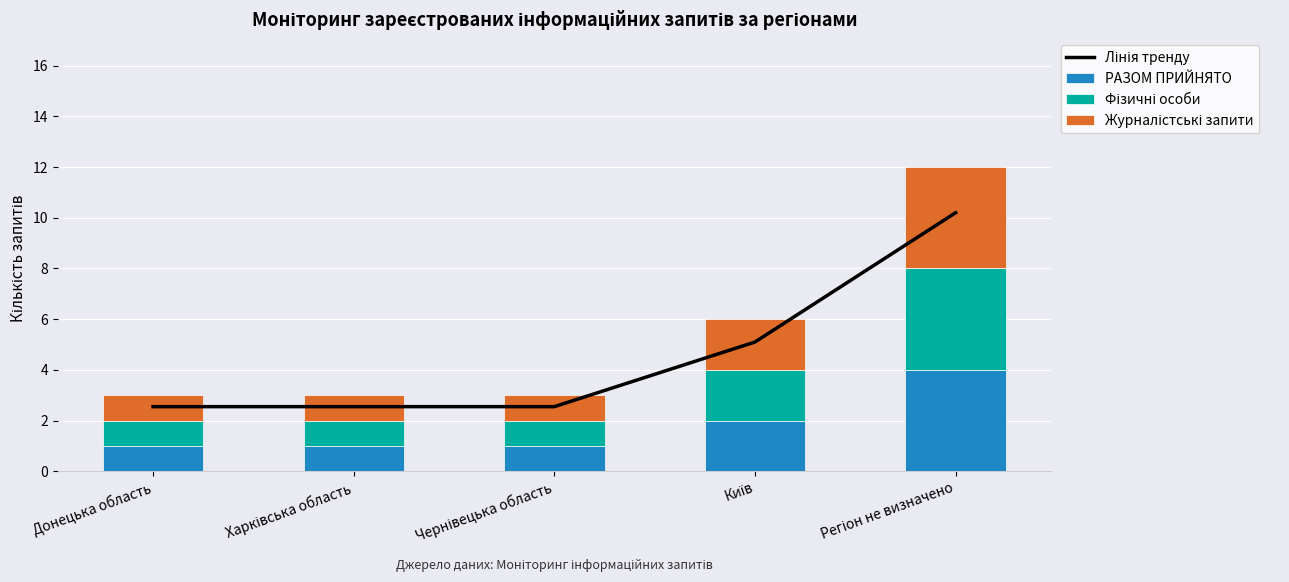

Is it true that Журналістські запити equals 0.7 at Донецька область?

False